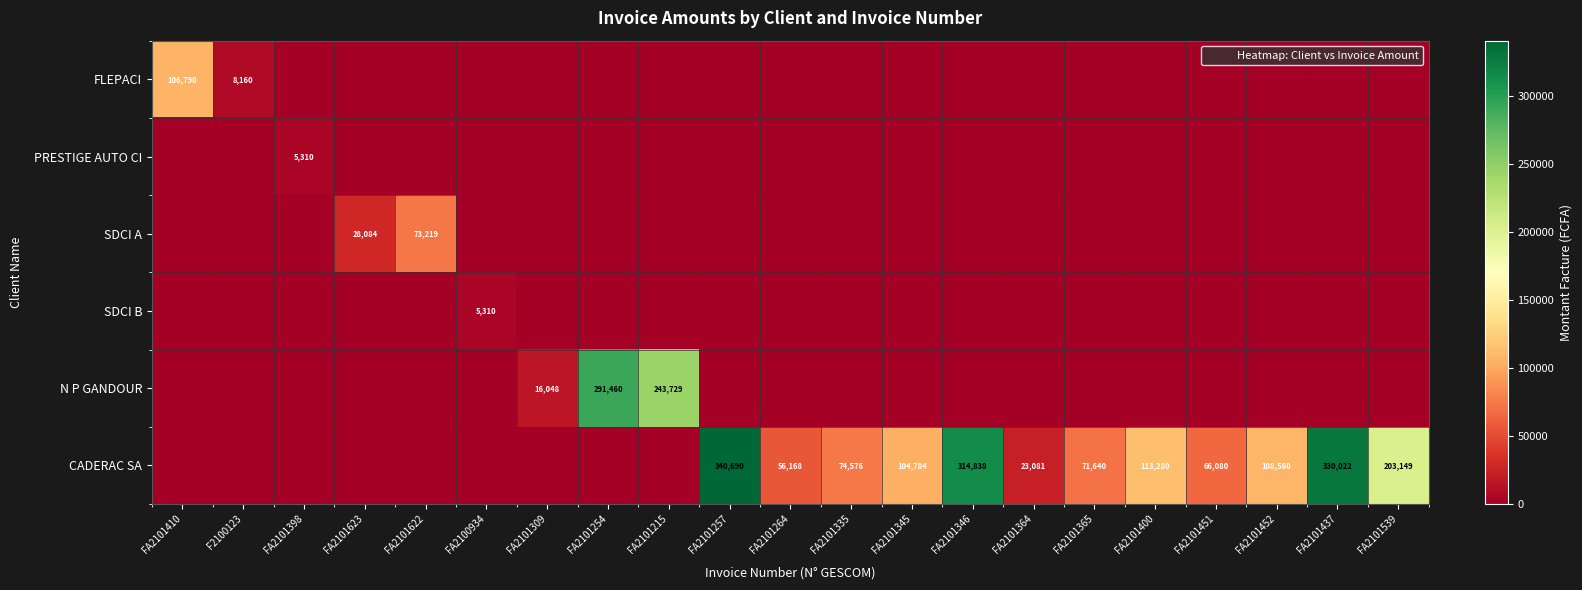

Count the number of categories in the chart.

21